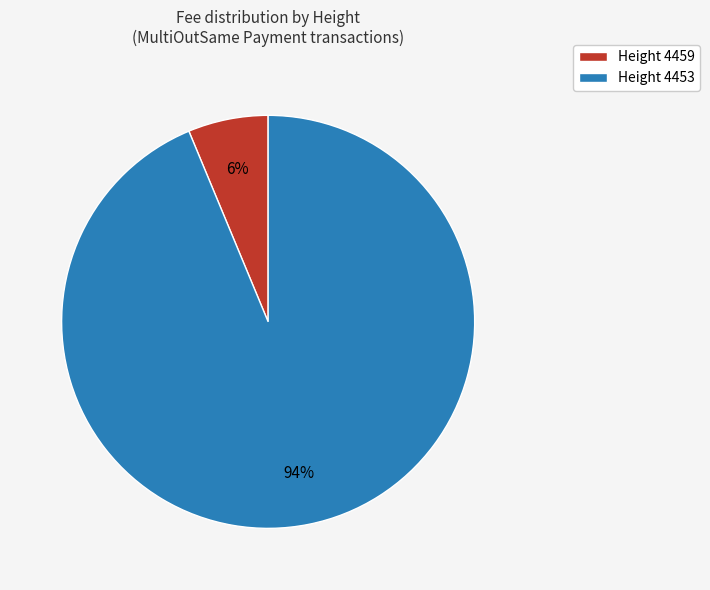

To the nearest percent, what is the average slice percentage?

50%